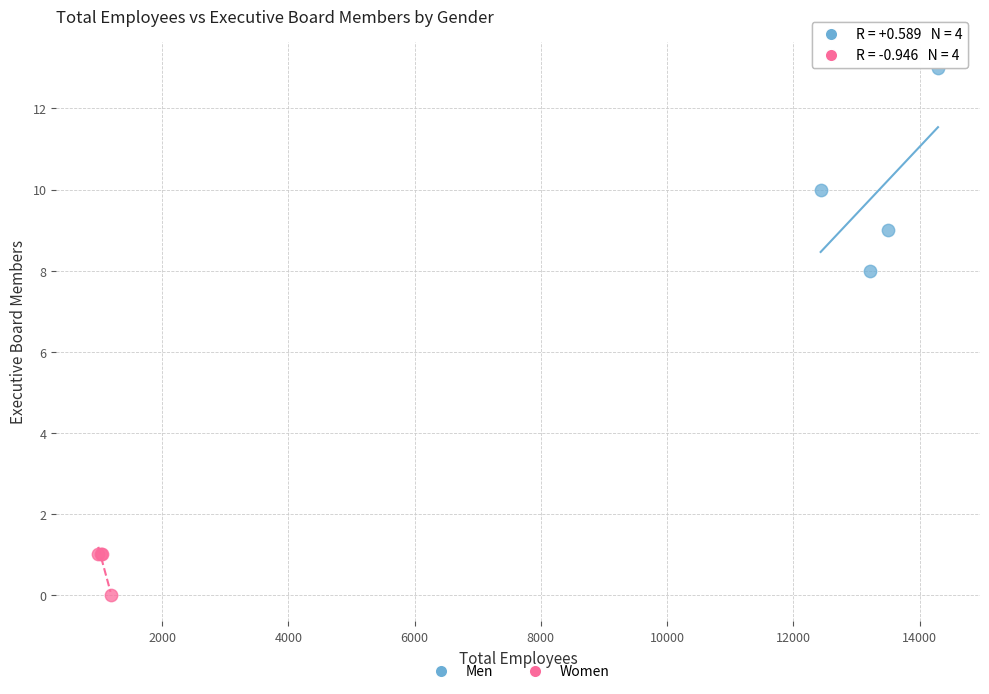

Which series reaches the maximum Y coordinate?

Men